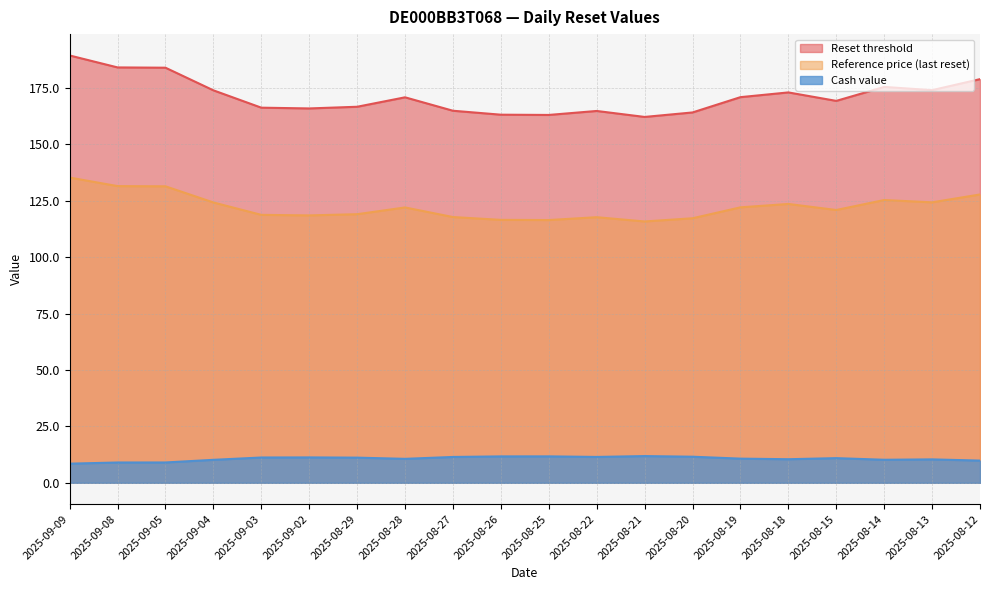

What is the difference between the Reference price (last reset) values at 2025-08-19 and 2025-09-02?

3.6